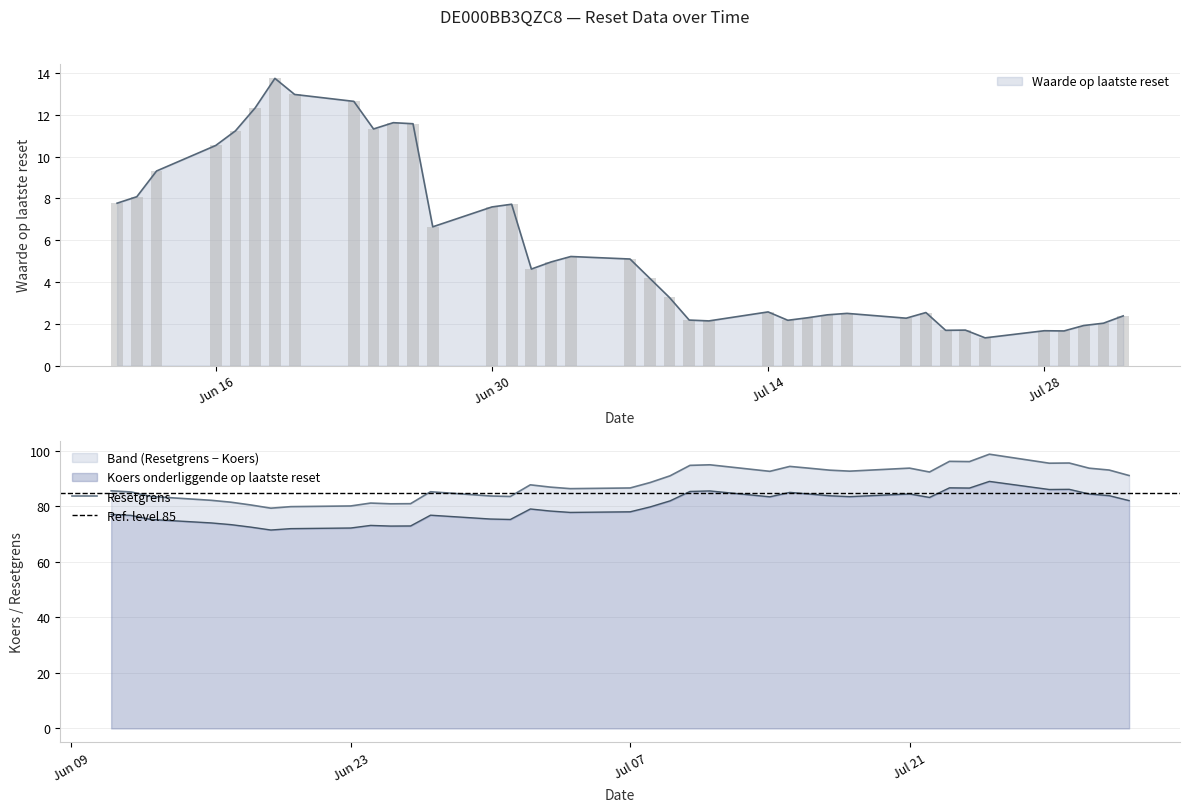

What is the difference between the highest and lowest values at 2025-06-13?

74.3